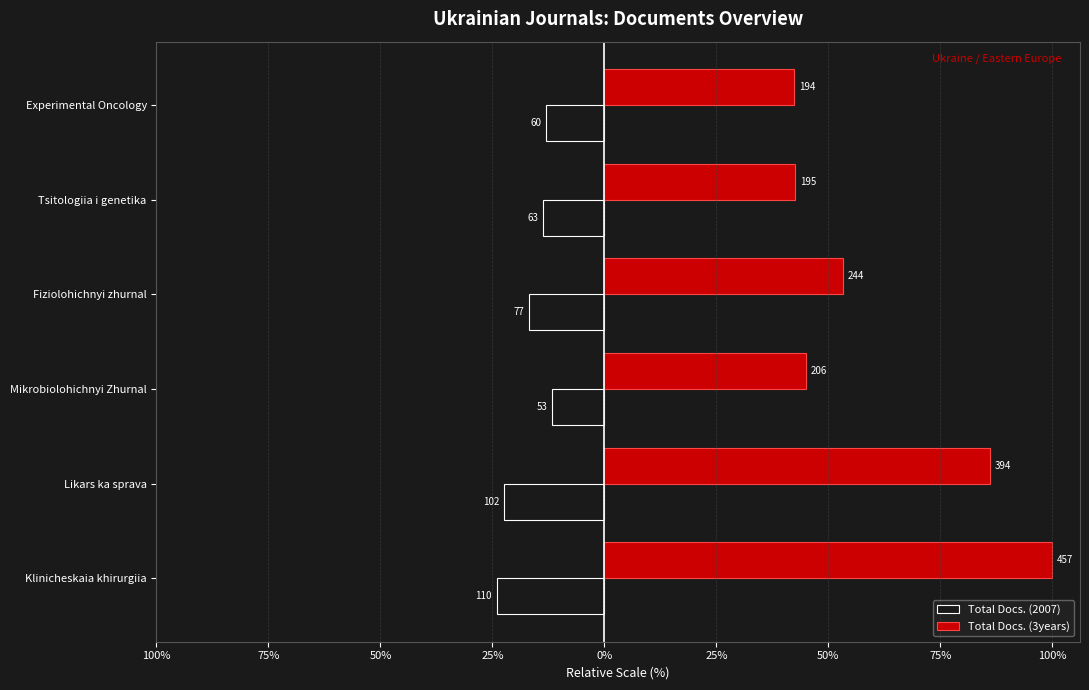

What are all the series names shown in the legend?

Total Docs. (2007), Total Docs. (3years)